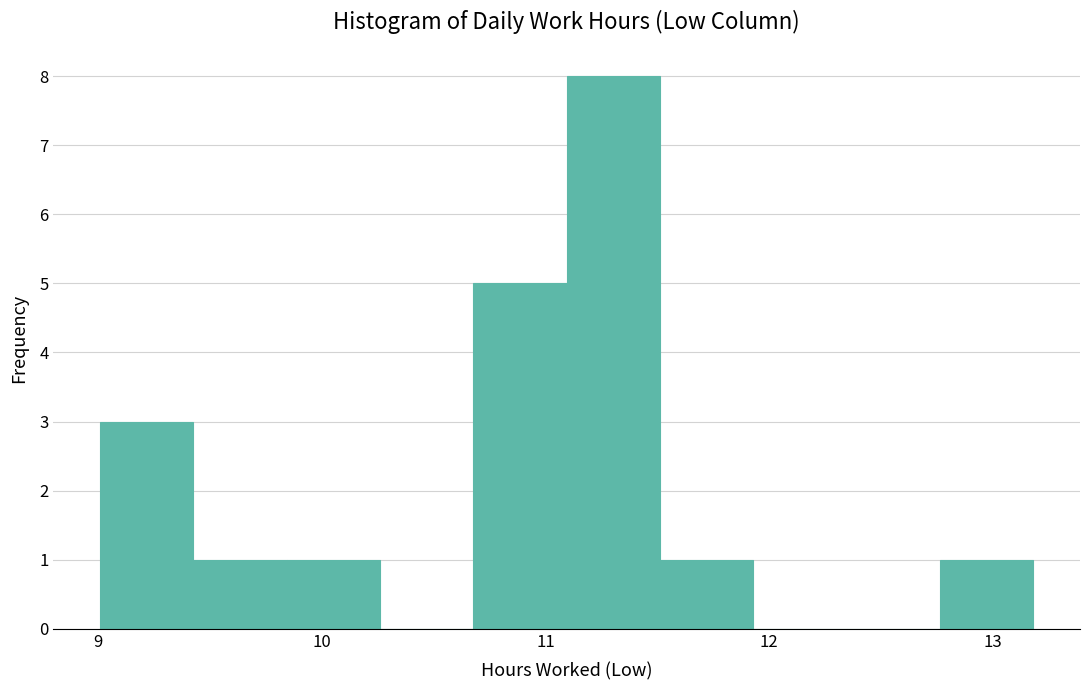

How tall is the bar that spans 9.0 to 9.4 on the x-axis? Neither the bar edges nor the heights are printed on the chart, so give them approximately, as read against the axes.

3